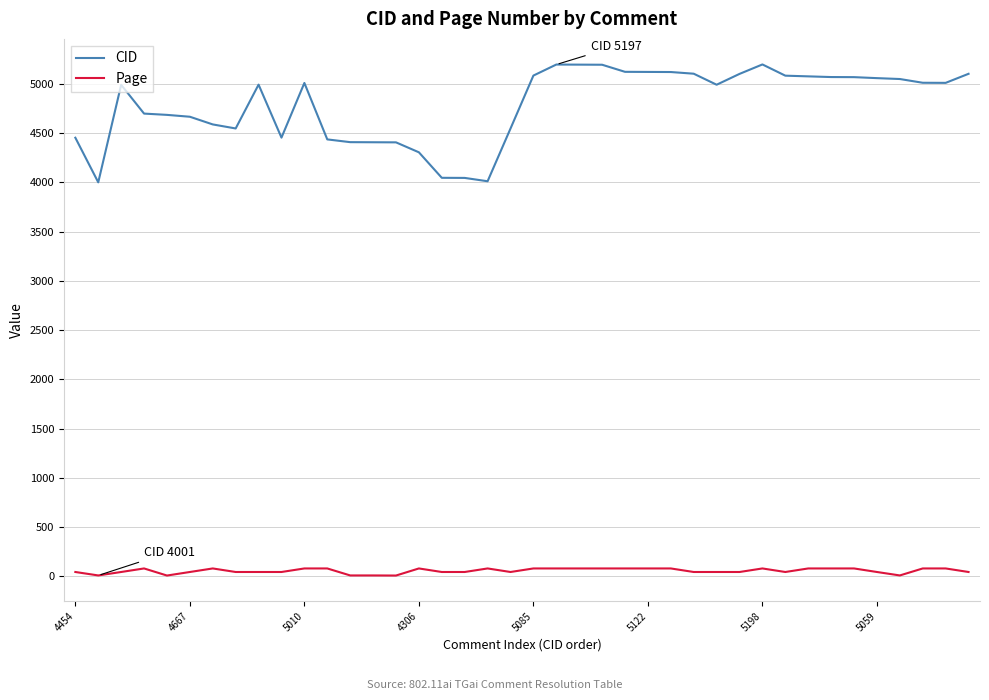

Rank the series by their maximum value, from highest to lowest.

CID, Page